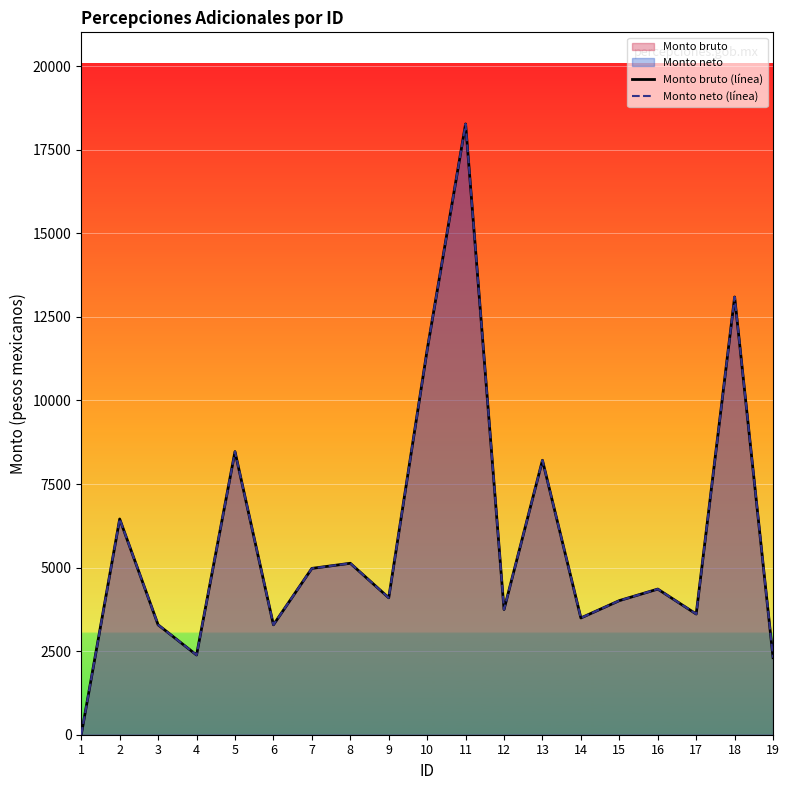

The value of Monto neto (línea) at 13 is 3076.5. True or false?

False